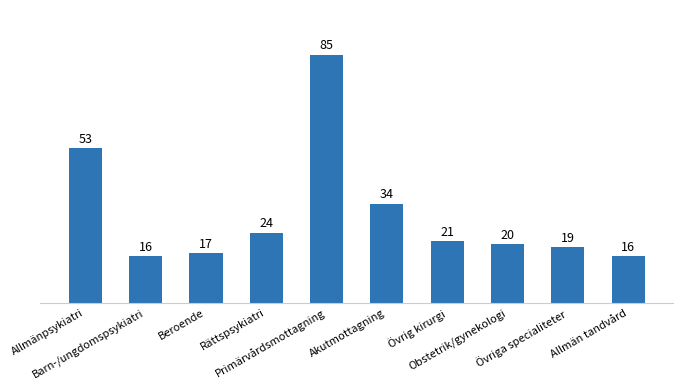

What is the difference between the maximum and minimum values?

69